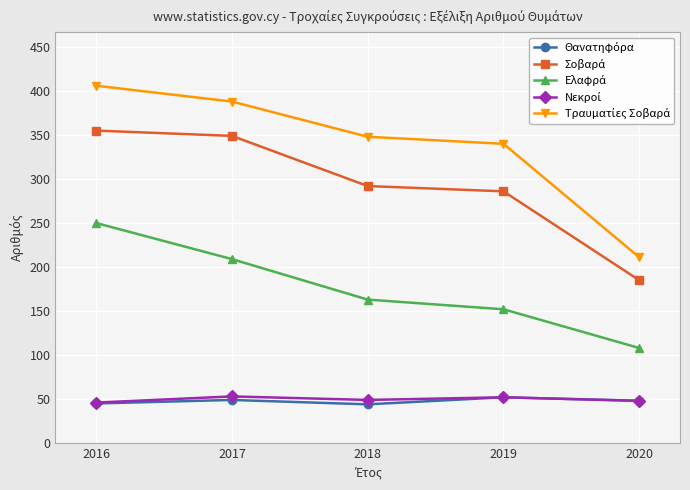

What is the spread (max minus min) of values at 2016?

361